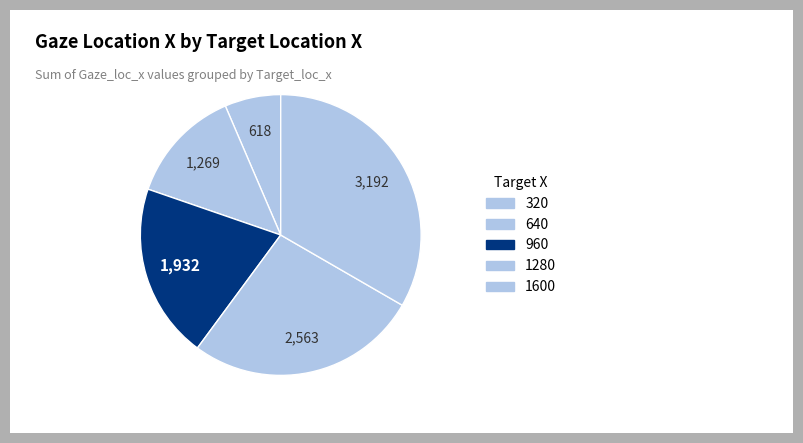

Is the sum of 1600 and 960 greater than half?

Yes